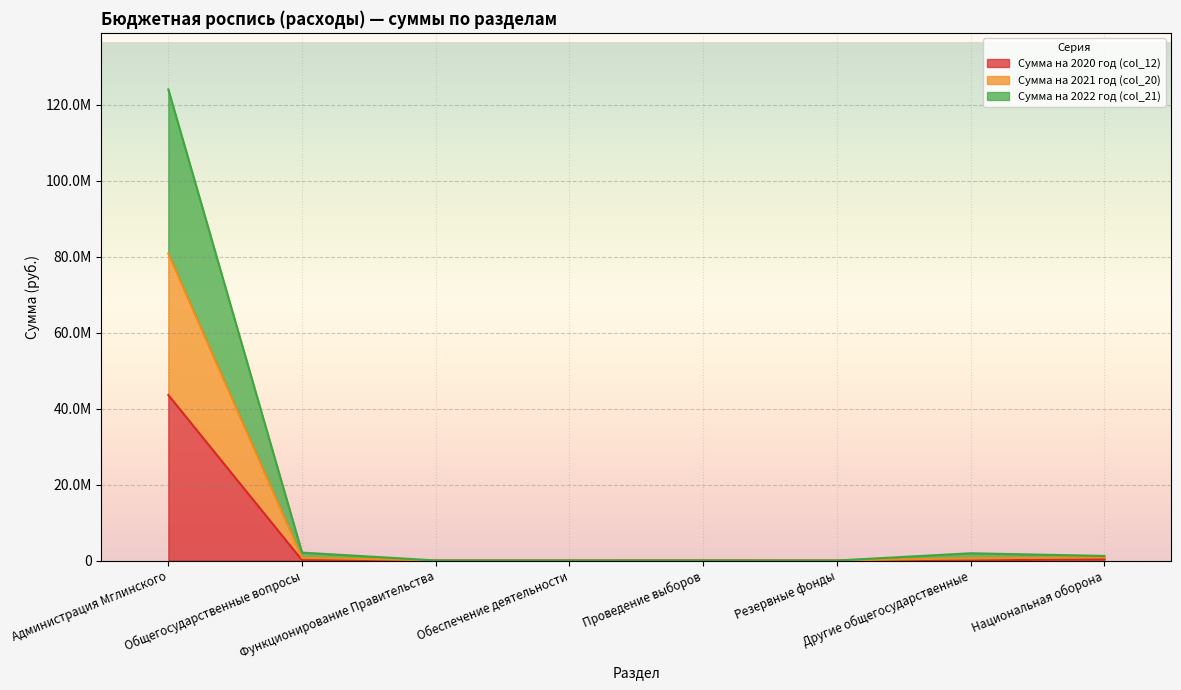

What is the approximate value of Сумма на 2020 год (col_12) at Резервные фонды?

10000.0